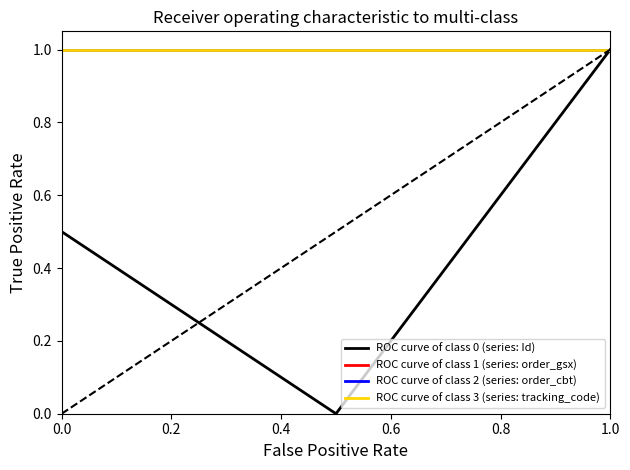

Is this an area chart (filled region under the line)?

No